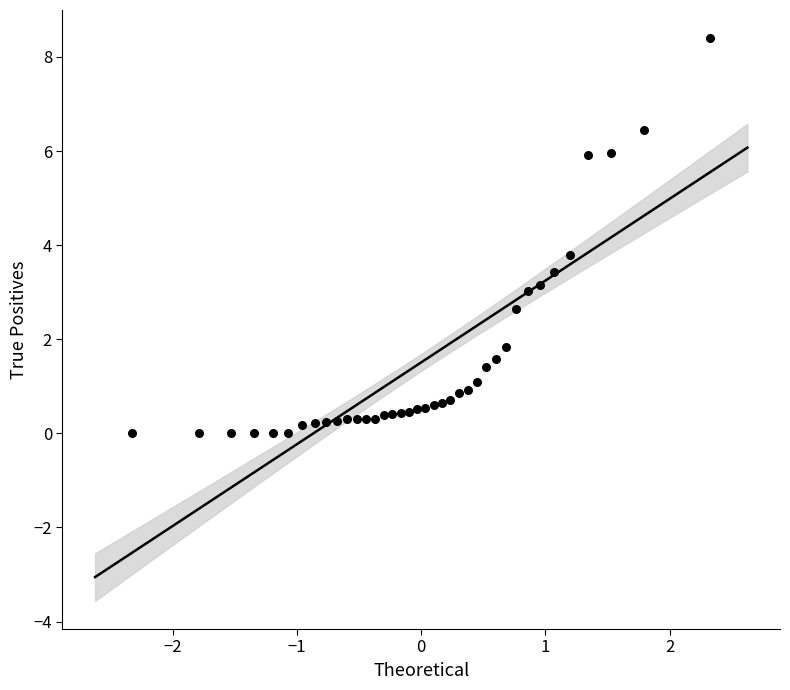

What Y value in the scatter plot is closest to 4?

3.8